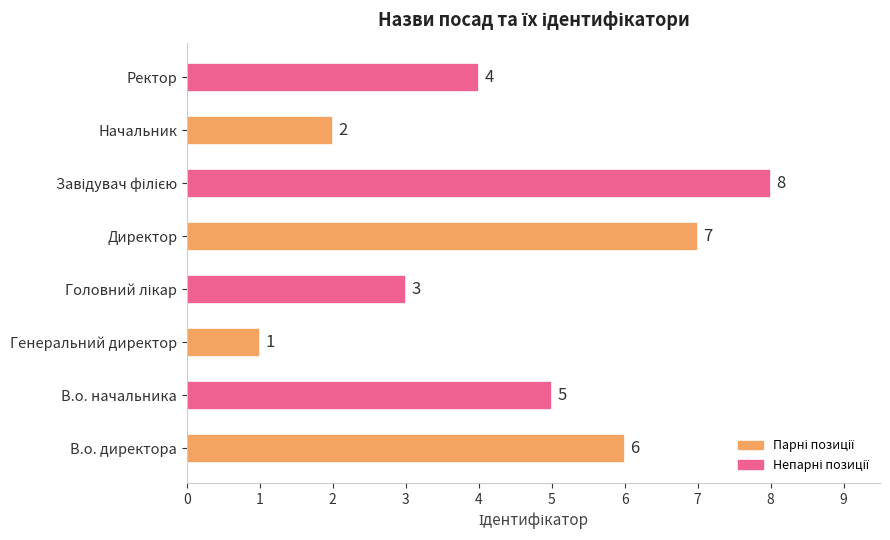

What is the ratio of the value at Начальник to the value at В.о. начальника?

0.4